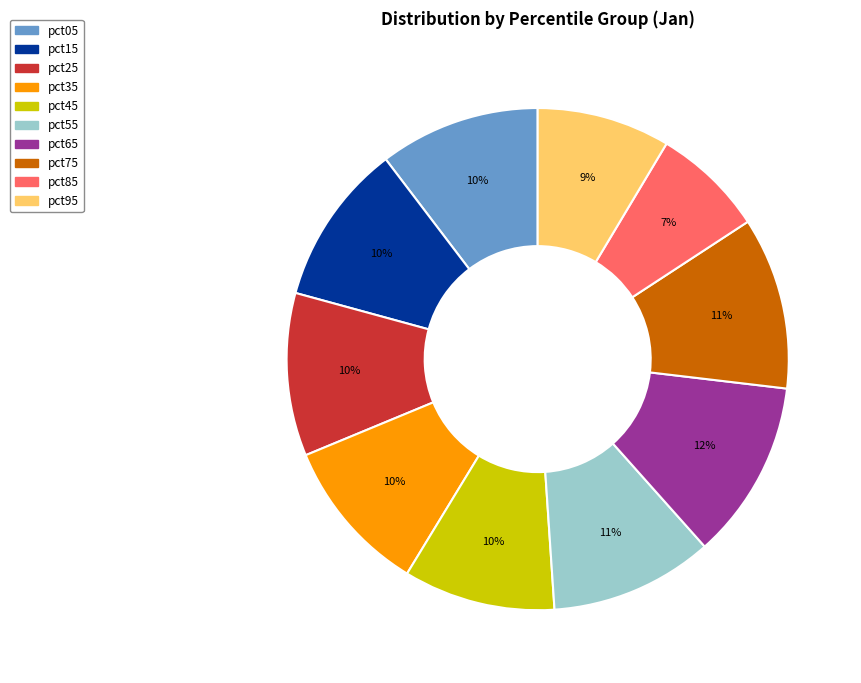

Which has a higher value, pct65 or pct15?

pct65